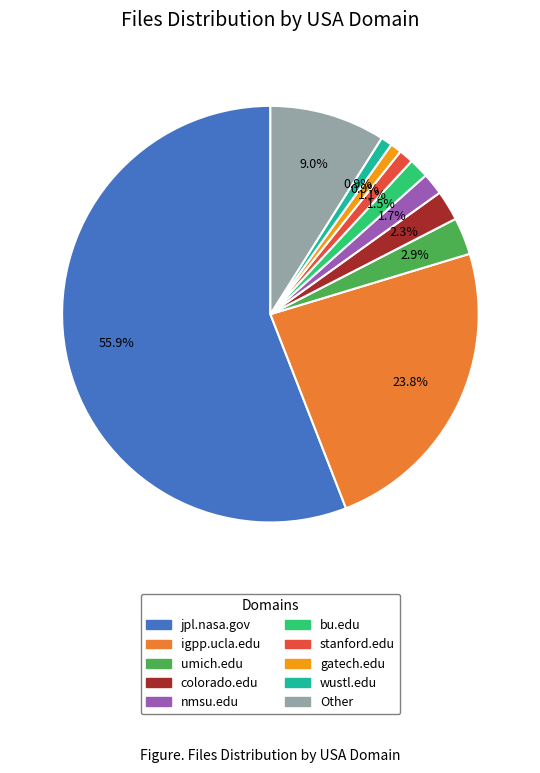

Is it true that colorado.edu is 16% of the pie?

False